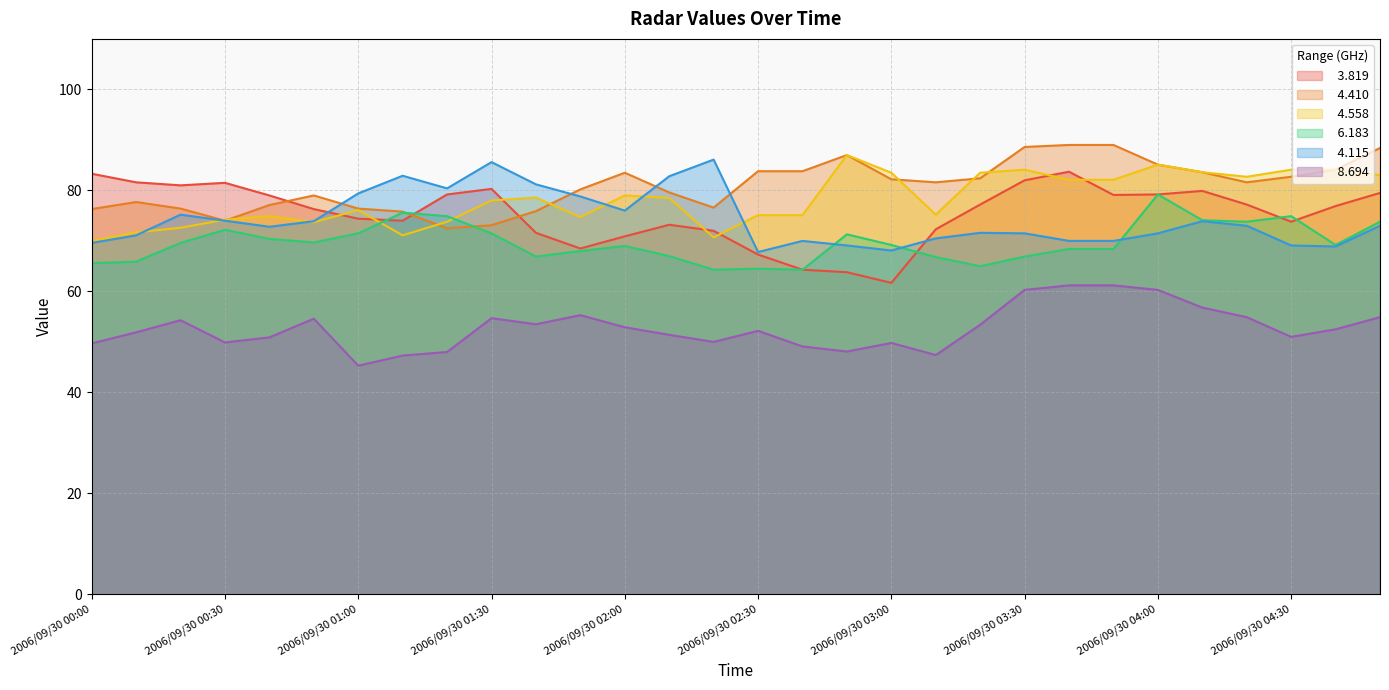

Between 2006/09/30 02:50 and 2006/09/30 02:40, which is larger?

2006/09/30 02:40